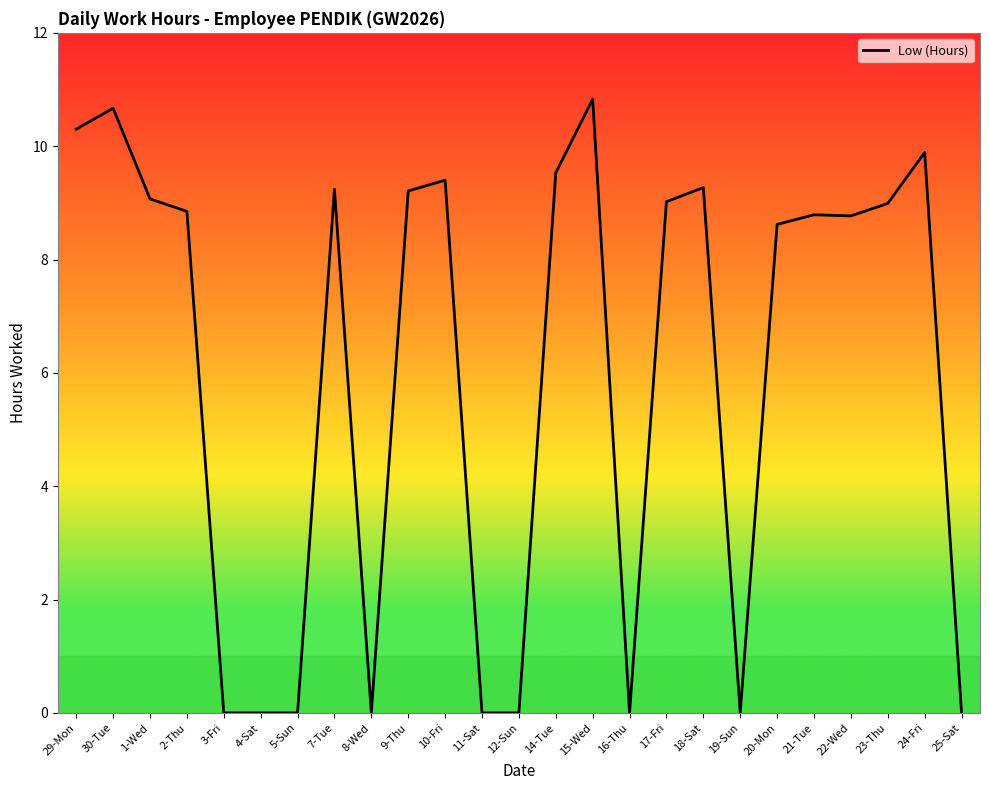

What is the sum of the values at 3-Fri and 9-Thu?

9.2